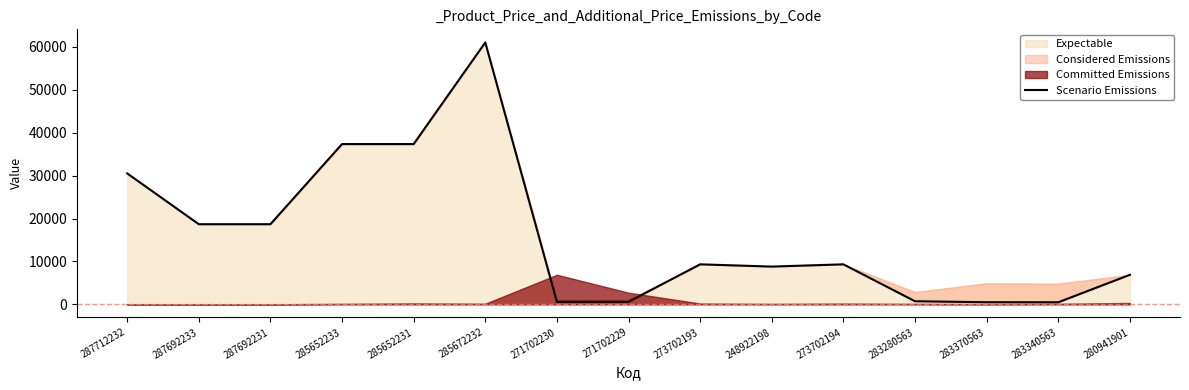

How many interior local peaks (higher than both neighbors) does the data have?

3